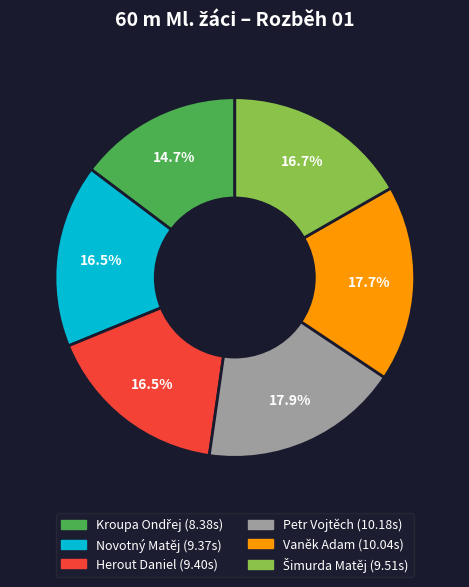

To the nearest percent, what is the average slice percentage?

17%